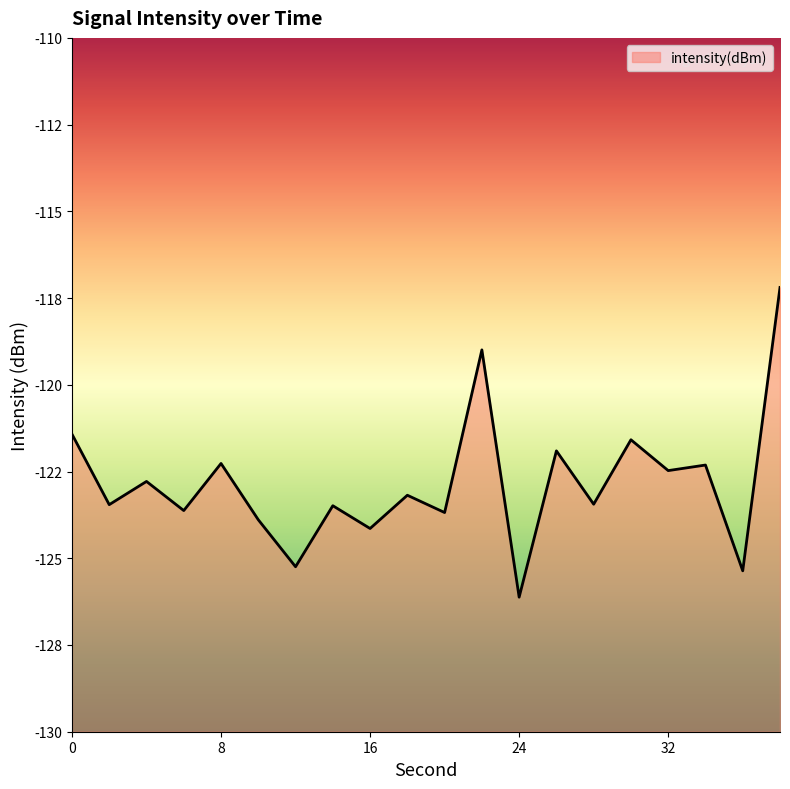

How many interior local peaks (higher than both neighbors) does the data have?

8